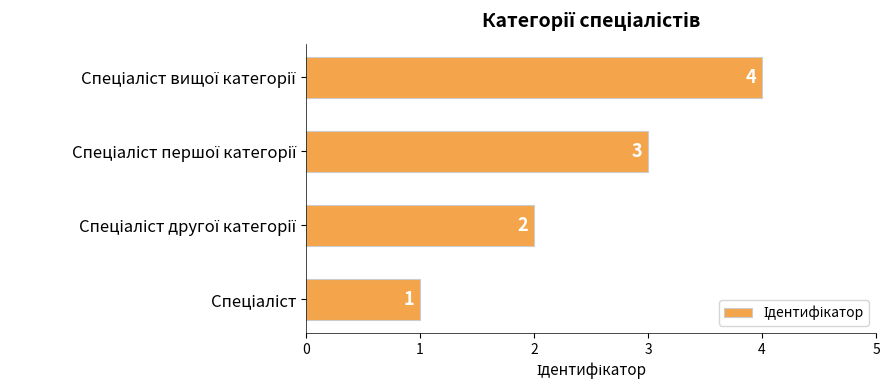

Count the values in the range 2 to 4.

3